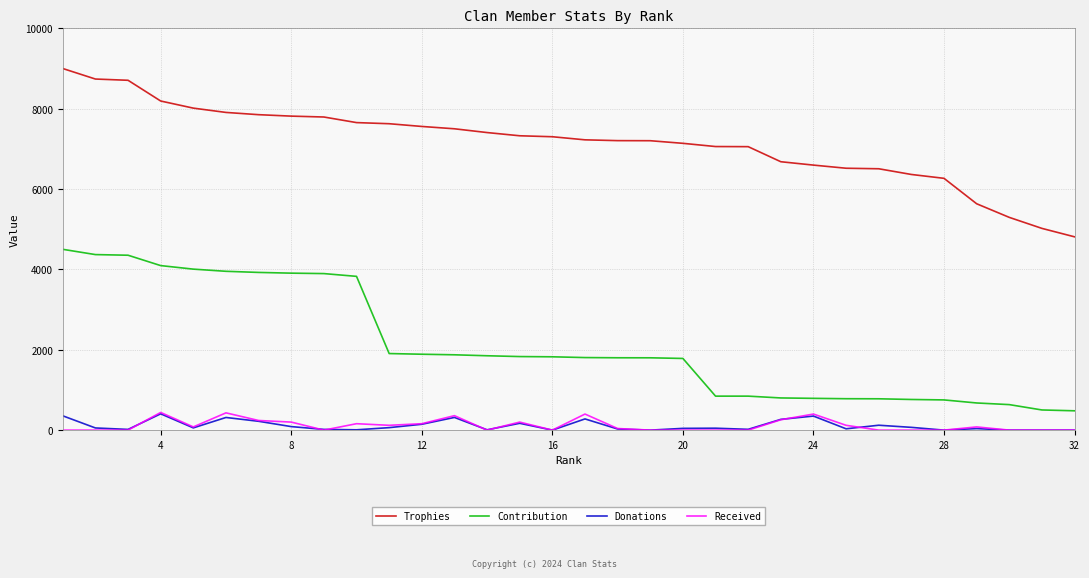

What is the highest value of the Received series?

440